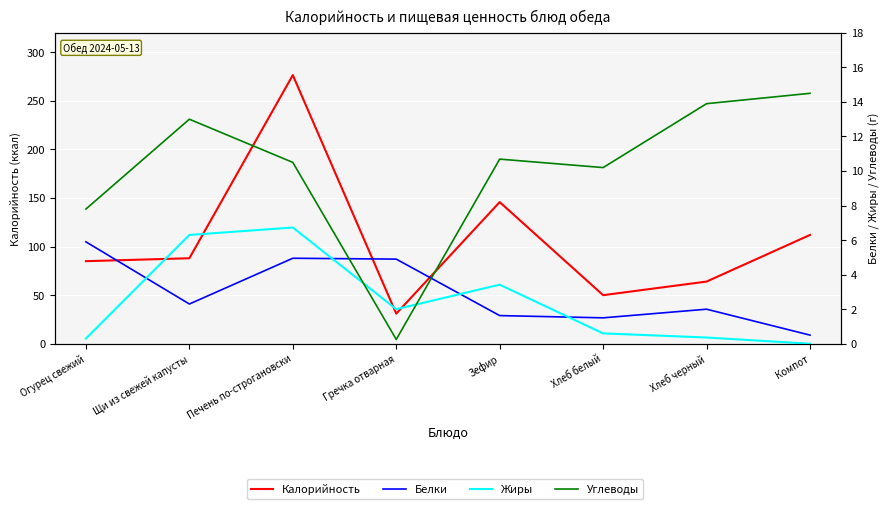

What is the value of the Калорийность point at the 6th from the left?

50.0